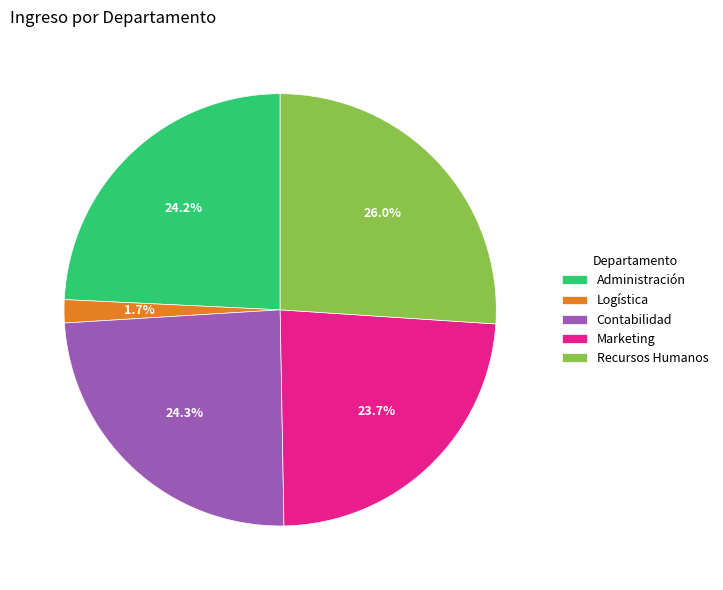

What portion of the pie excludes Marketing?

76.3%